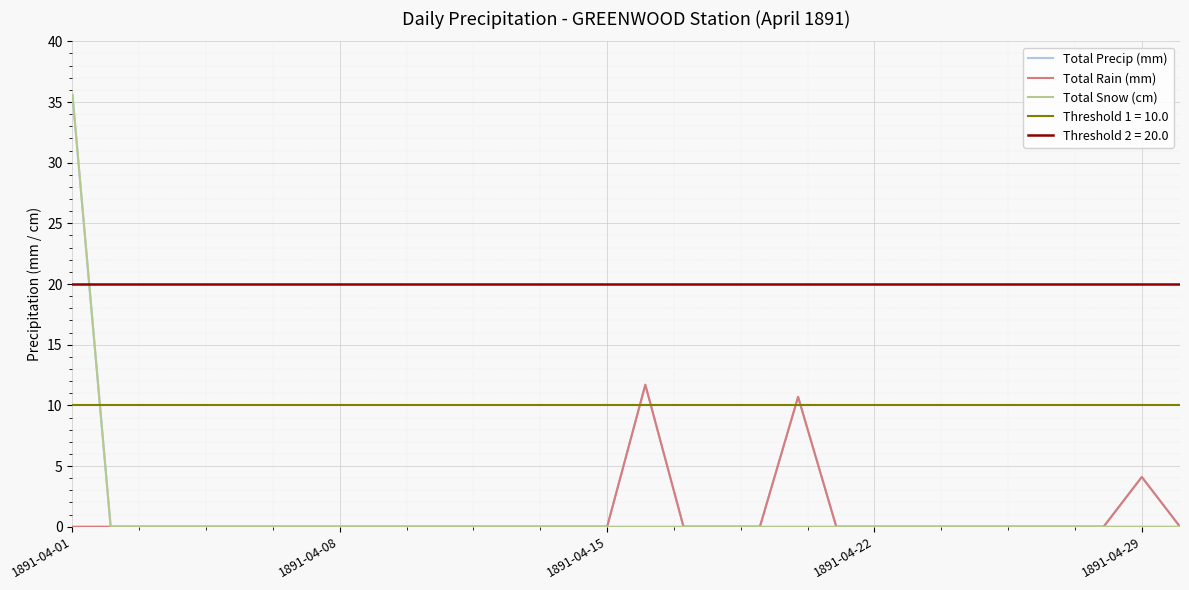

What is the average value of the Total Snow (cm) series?

1.2